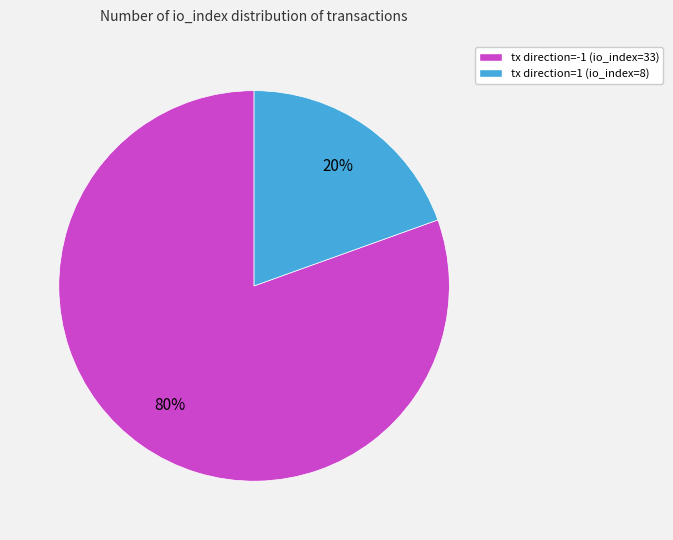

Combined, do tx direction=1 (io_index=8) and tx direction=-1 (io_index=33) account for over 50%?

Yes